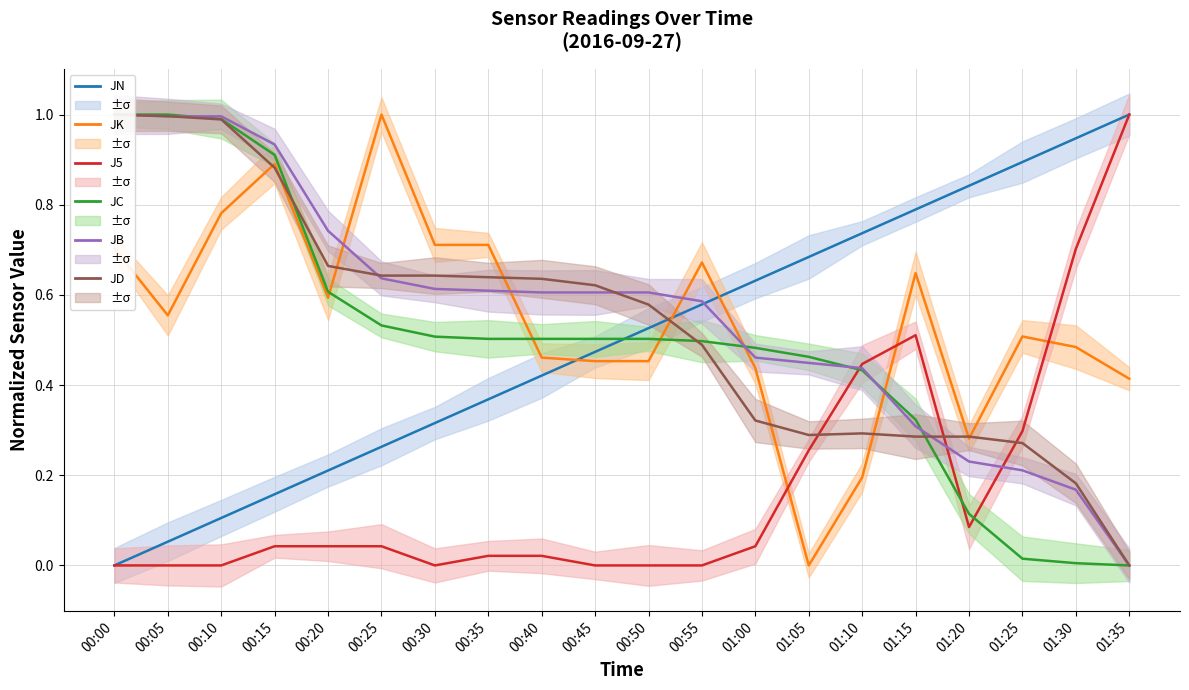

Is it true that JC equals 0.5 at 00:35?

True